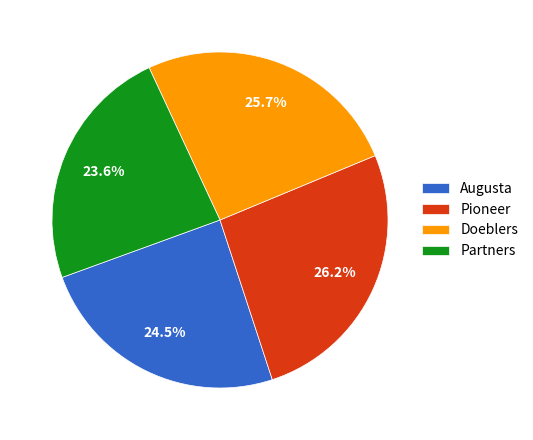

Is there any slice that represents more than half of the pie?

No